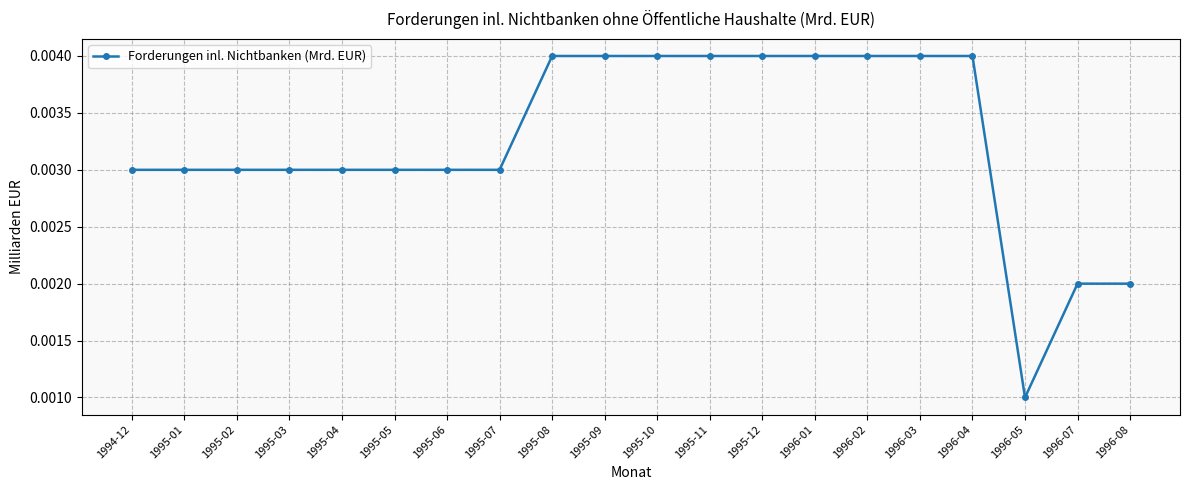

How many categories are shown in the chart?

20